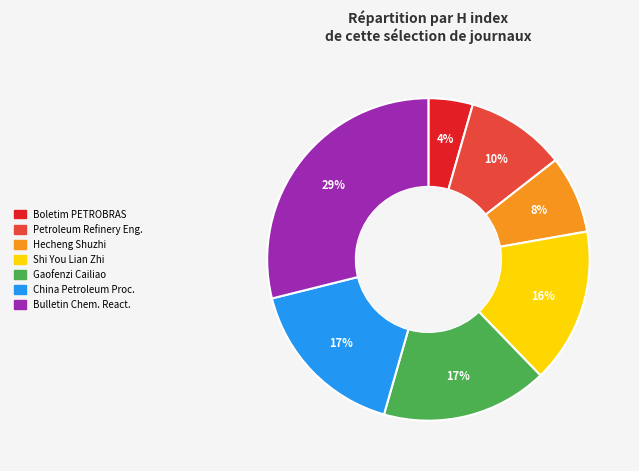

To the nearest percent, what is the average slice percentage?

14%